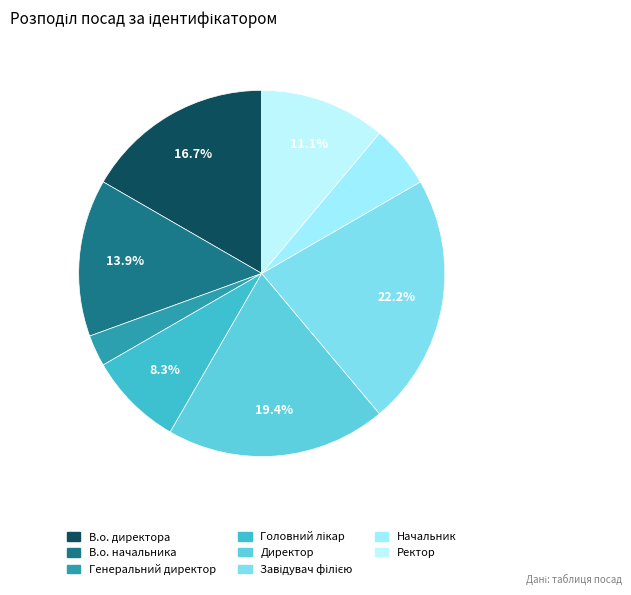

How many segments does this pie chart have?

8